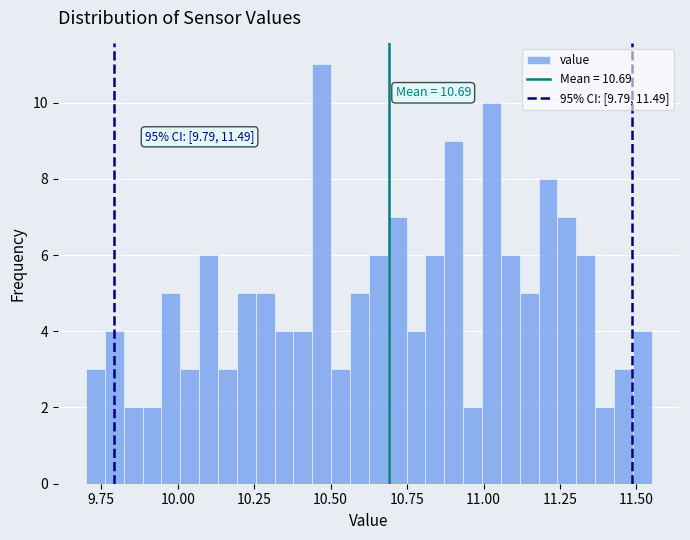

Around what value on the x-axis is the tallest bar? Give the approximate position of its centre, as read against the axis.

10.45